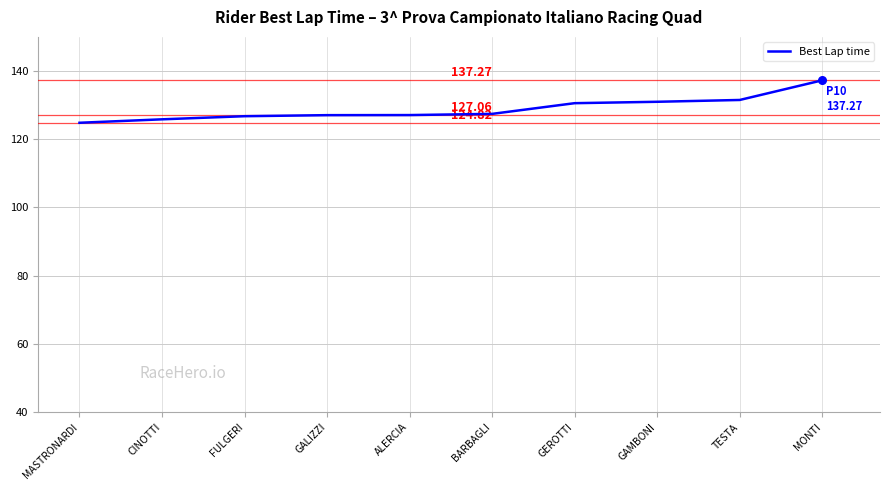

What is the change in value from MASTRONARDI to ALERCIA?

+2.3